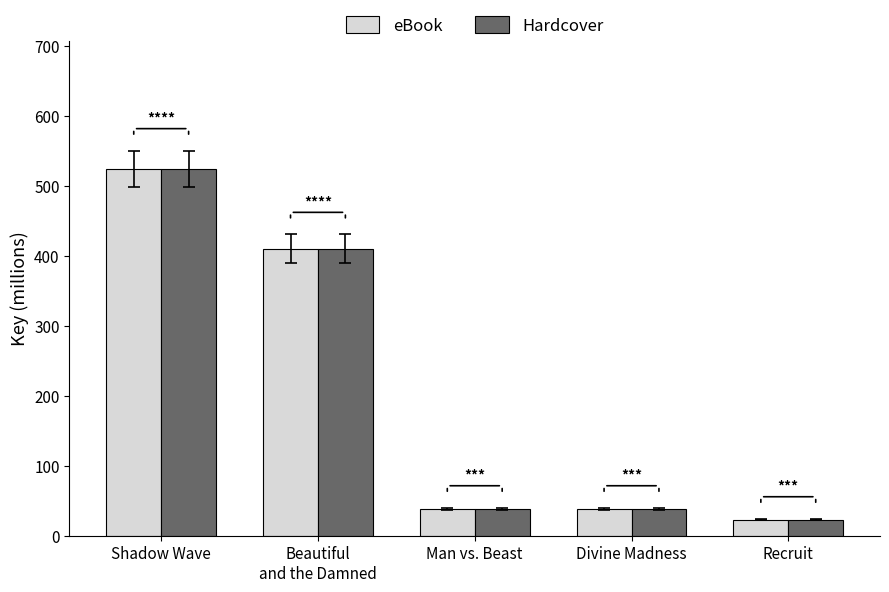

What is the label of the 4th bar from the right?

Beautiful
and the Damned